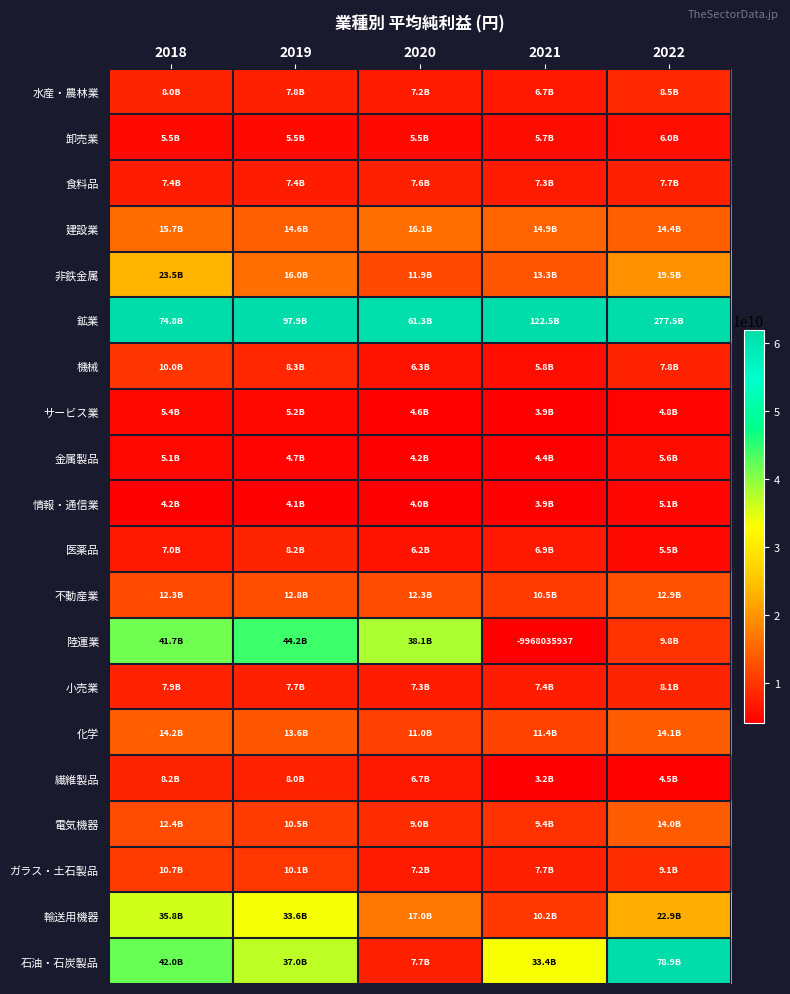

What is the difference between the 水産・農林業 values at 2022 and 2018?

444488000